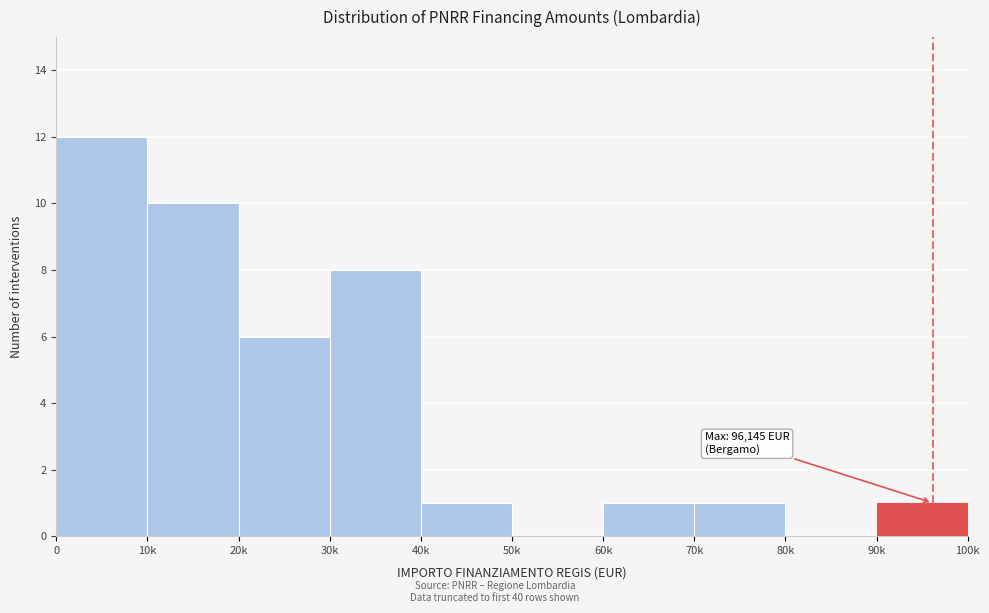

Reading left to right, list all the values displayed in this chart.

0=12	10k=10	20k=6	30k=8	40k=1	50k=0	60k=1	70k=1	80k=0	90k=1